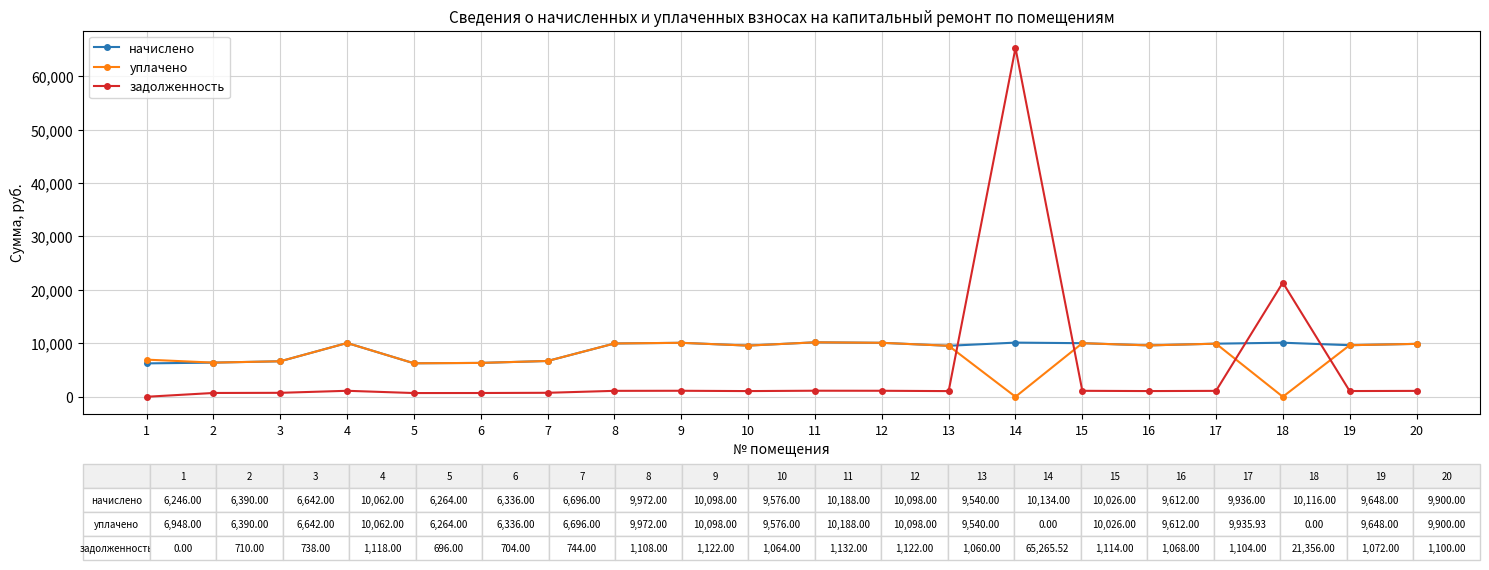

Which series has the largest range (max minus min)?

задолженность